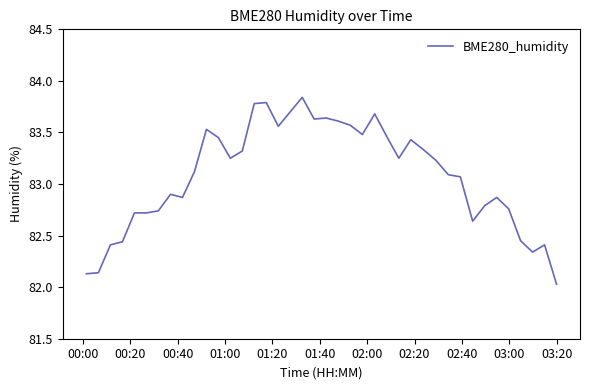

How many lines are shown in the chart?

1